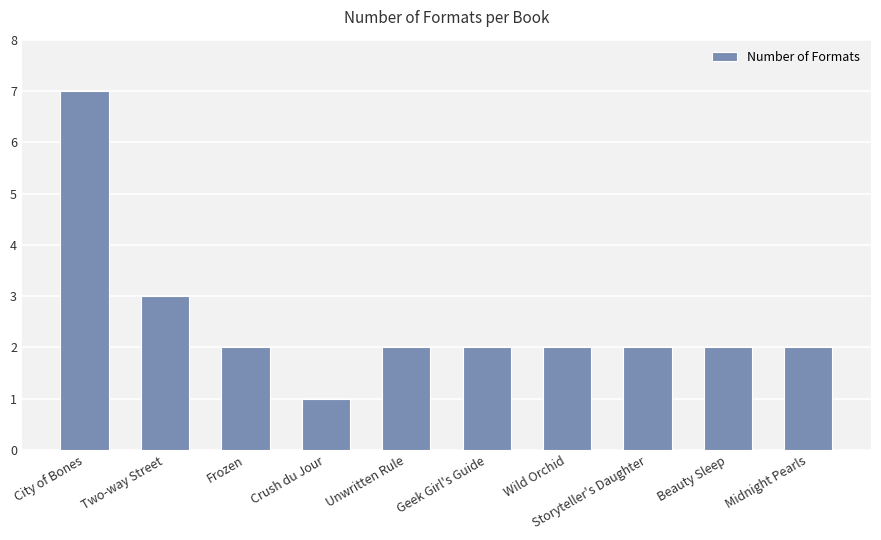

Approximately how many times larger is the value at Geek Girl's Guide compared to Crush du Jour?

2.0